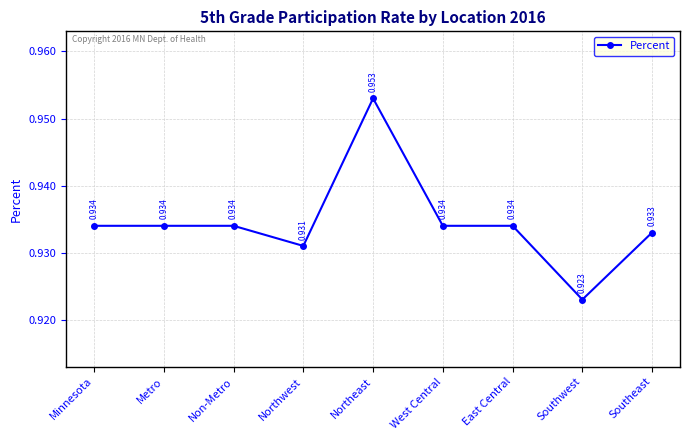

At which category does the data reach its first local valley?

Northwest